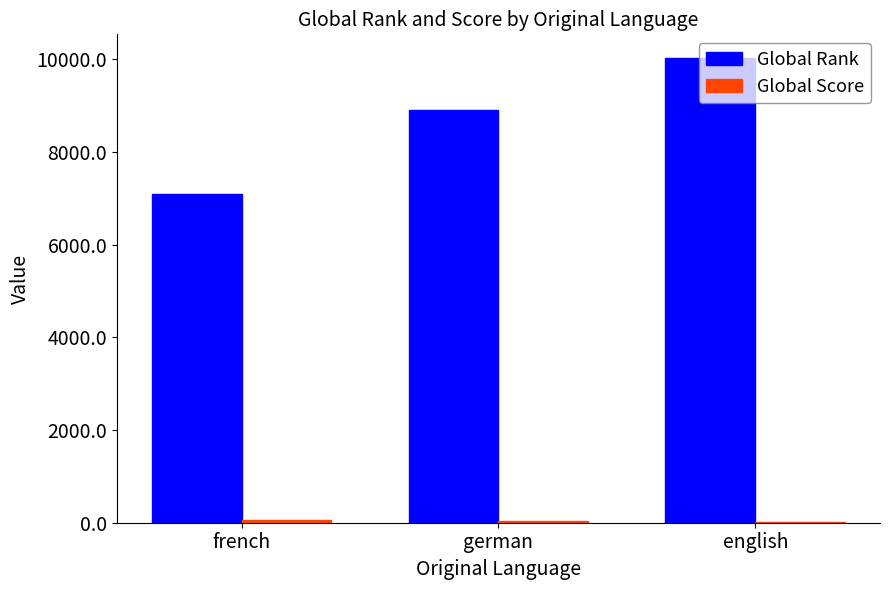

Which series has the largest total across all categories?

Global Rank